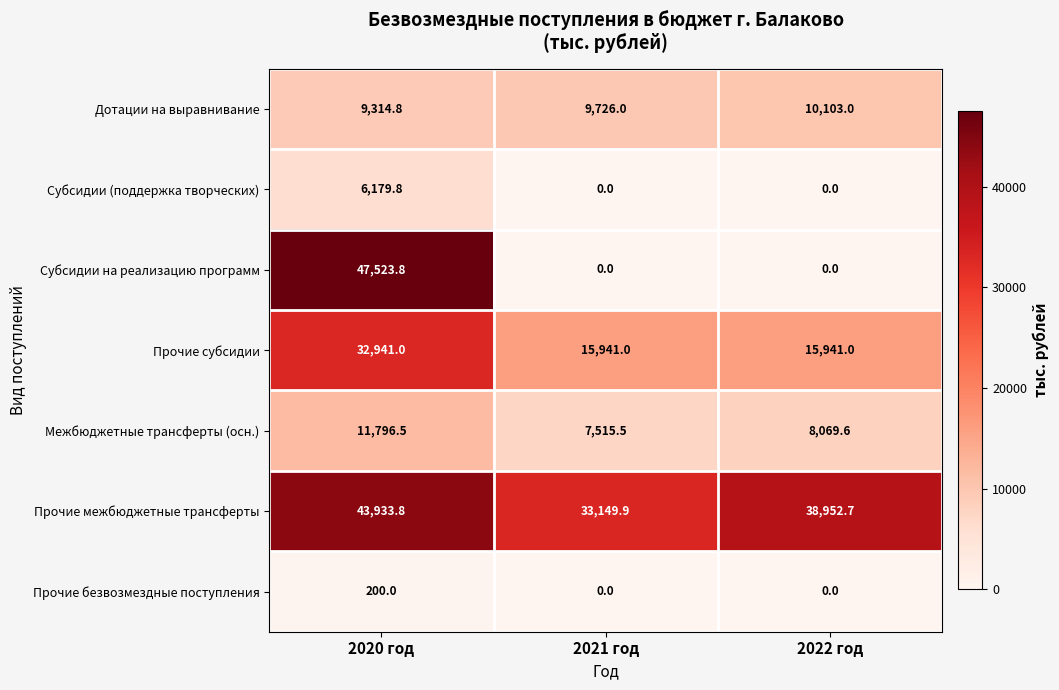

At how many categories does at least one series exceed 16314?

3